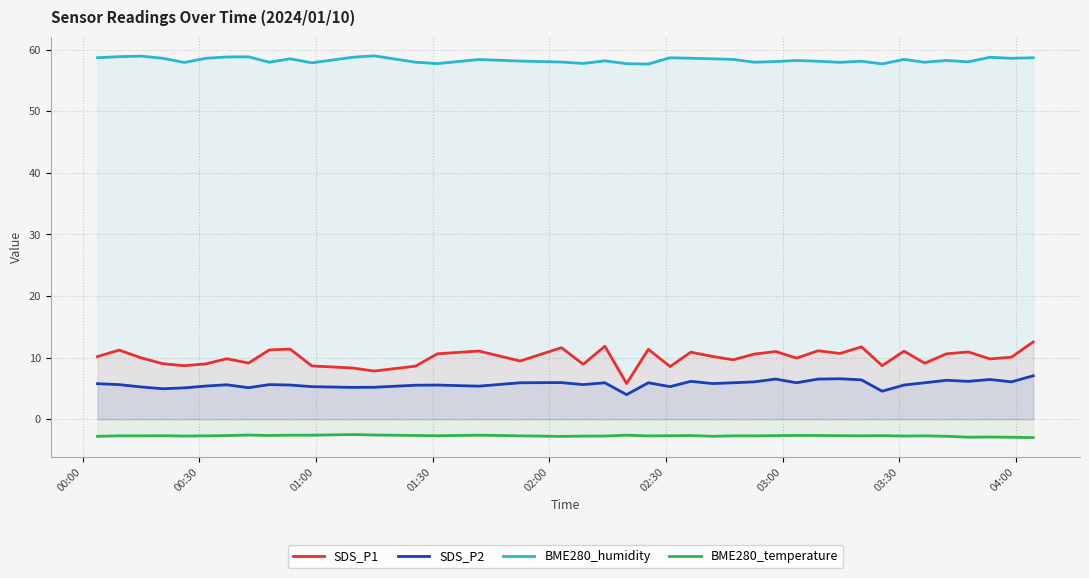

Which series has the largest range (max minus min)?

SDS_P1